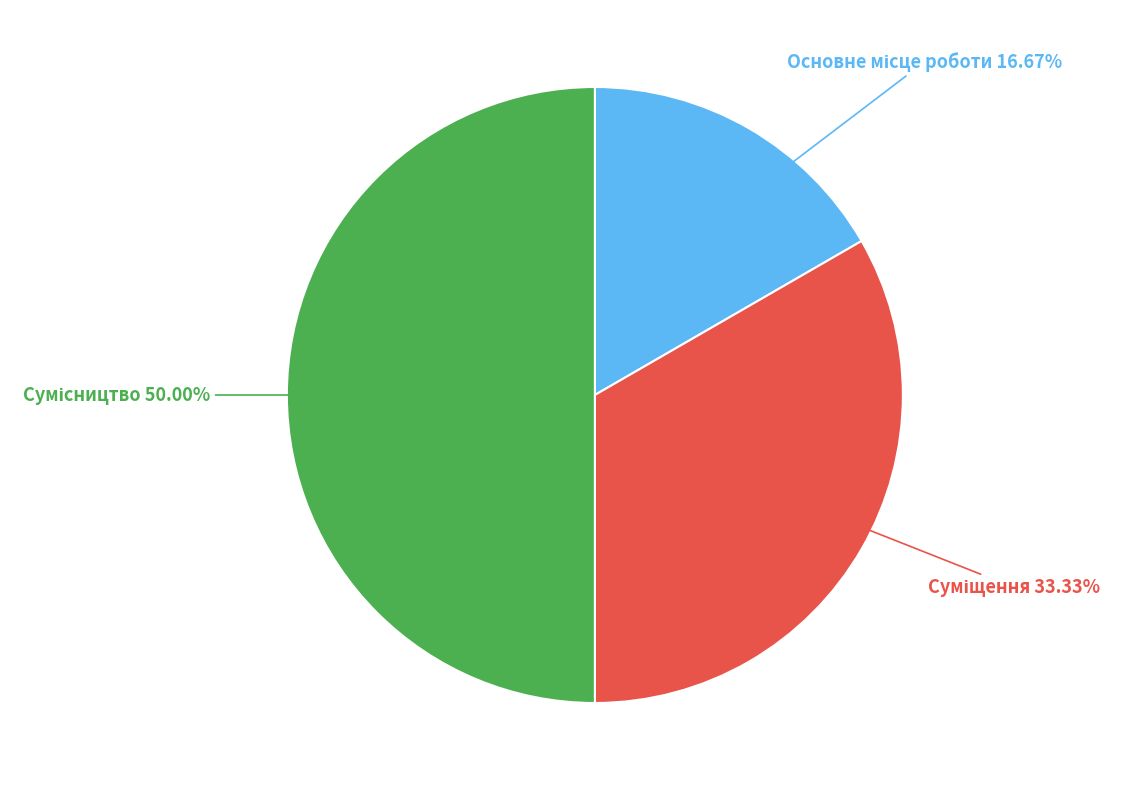

To the nearest percent, what portion does Суміщення represent?

33%